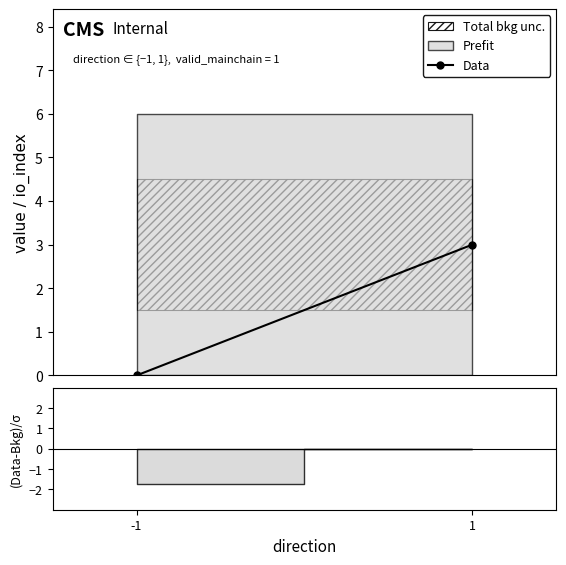

List the labels in order of value, smallest first.

-1, 1